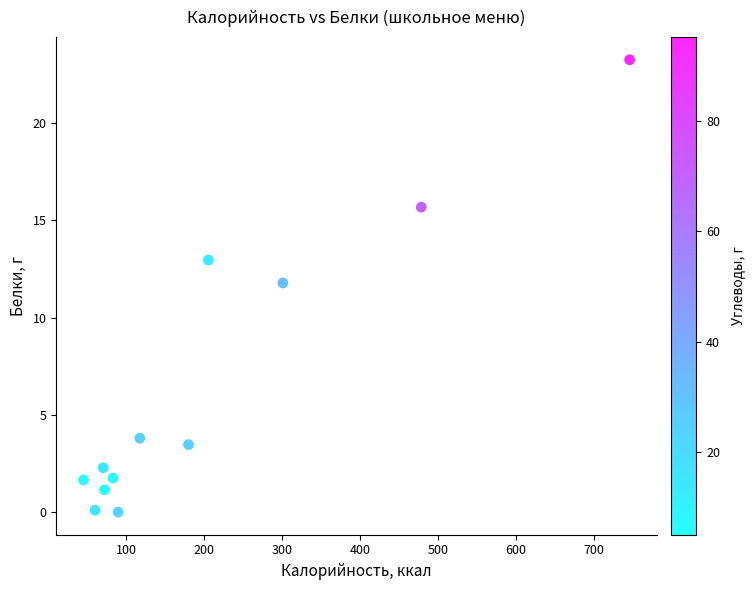

What Y value in the scatter plot is closest to 11?

11.8